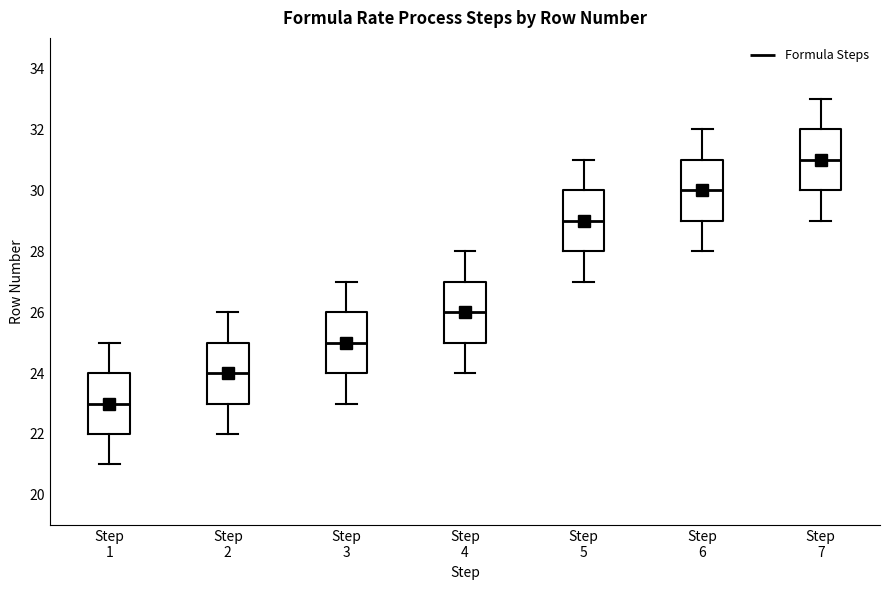

Reading left to right, transcribe this box plot: for each box, give where its median line is, the range the box spans, and where its two whiskers end, as read against the y-axis. The values are not printed on the chart, so give them approximately, as read against the axis.

Step 1: median 23, box 22 to 24, whiskers 21 to 25
Step 2: median 24, box 23 to 25, whiskers 22 to 26
Step 3: median 25, box 24 to 26, whiskers 23 to 27
Step 4: median 26, box 25 to 27, whiskers 24 to 28
Step 5: median 29, box 28 to 30, whiskers 27 to 31
Step 6: median 30, box 29 to 31, whiskers 28 to 32
Step 7: median 31, box 30 to 32, whiskers 29 to 33